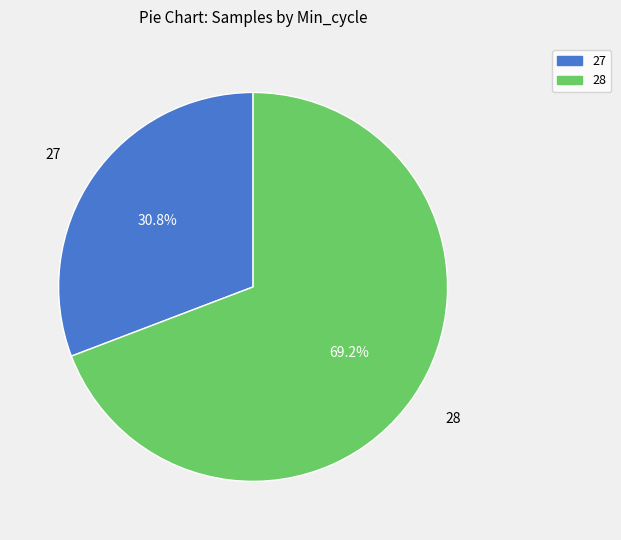

How many segments does this pie chart have?

2